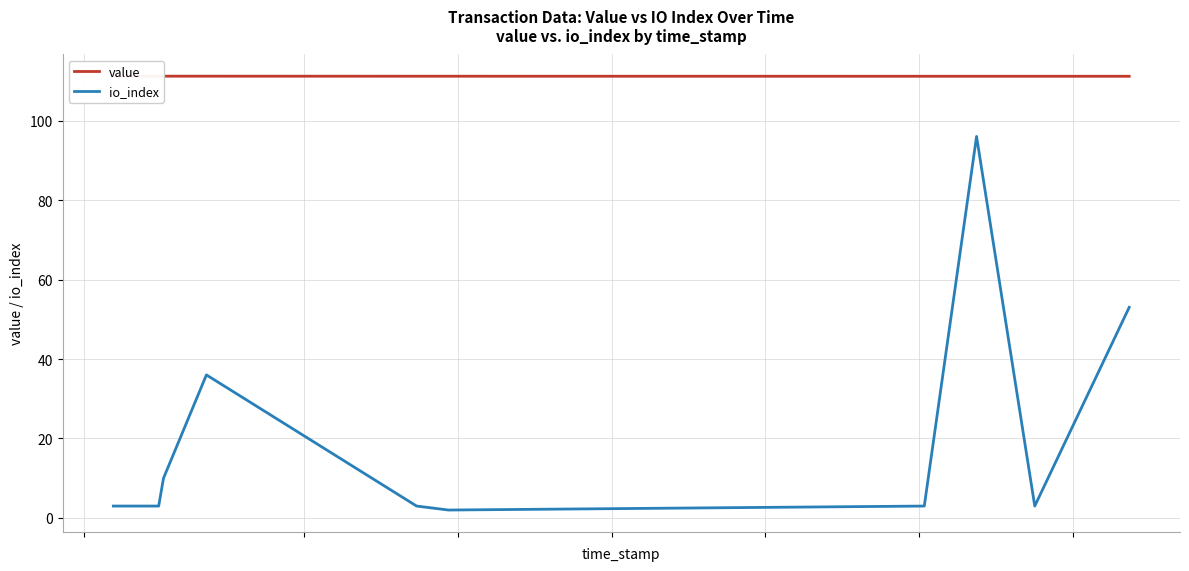

True or false: io_index and value intersect in this chart.

False